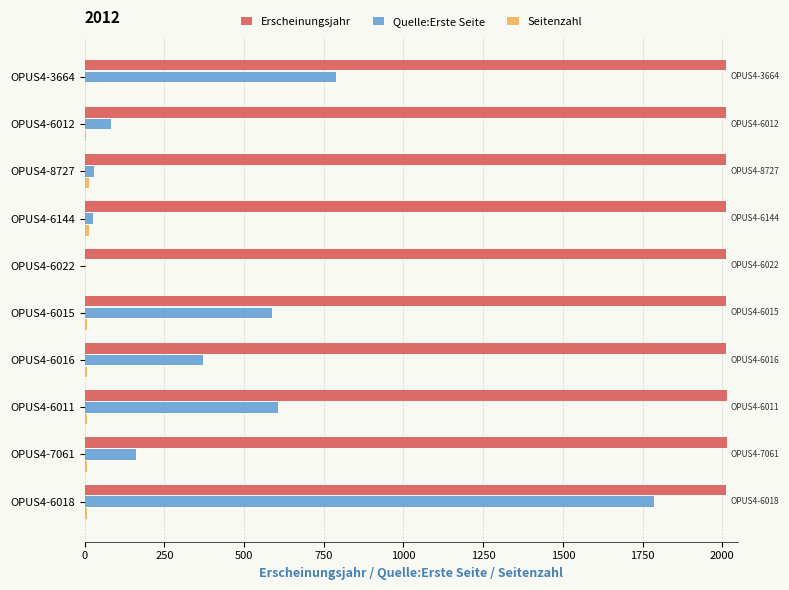

What is the maximum value shown in the chart?

2016